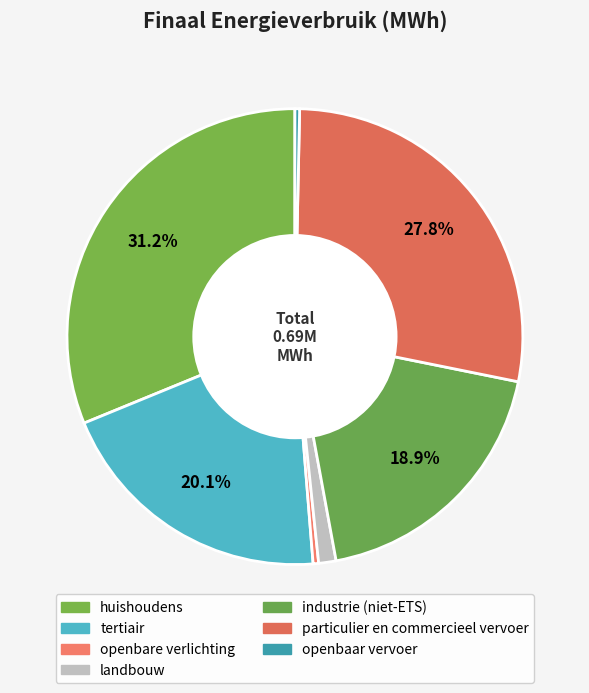

Is it true that tertiair is 34% of the pie?

False